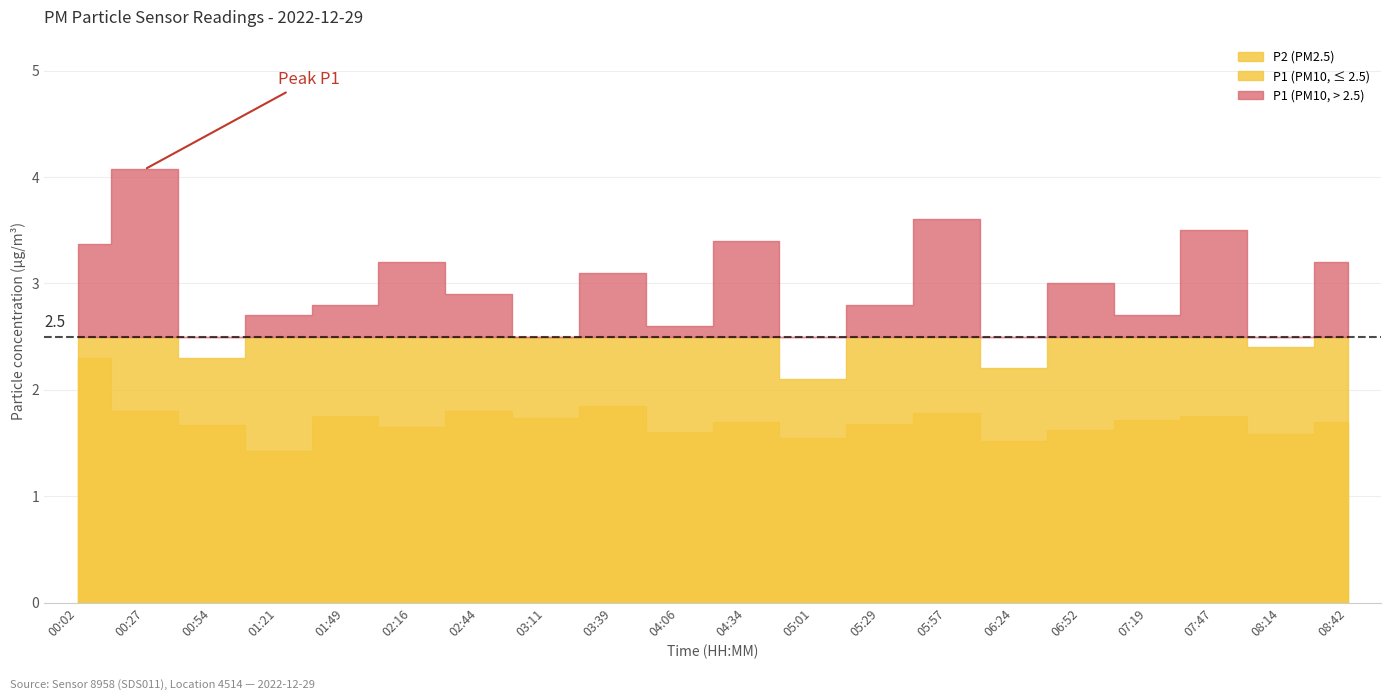

How many interior local valleys does the P1 series have?

7